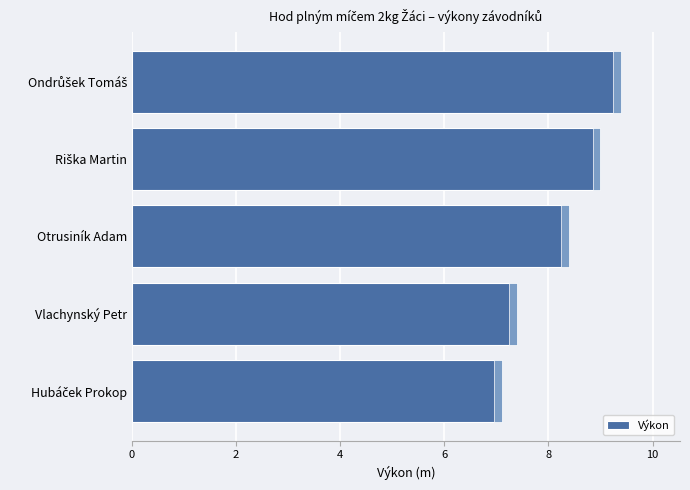

Count the number of data series in this chart.

1